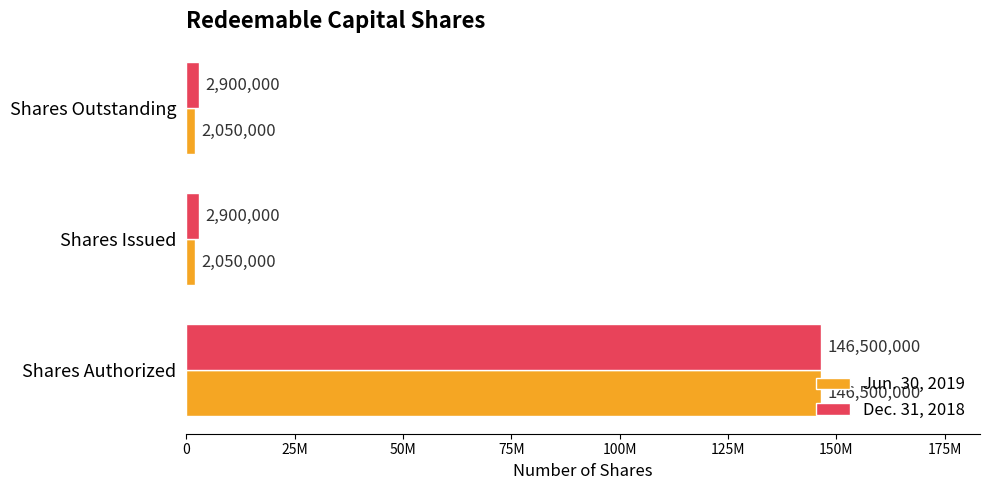

Rank the series by their maximum value, from highest to lowest.

Jun. 30, 2019, Dec. 31, 2018